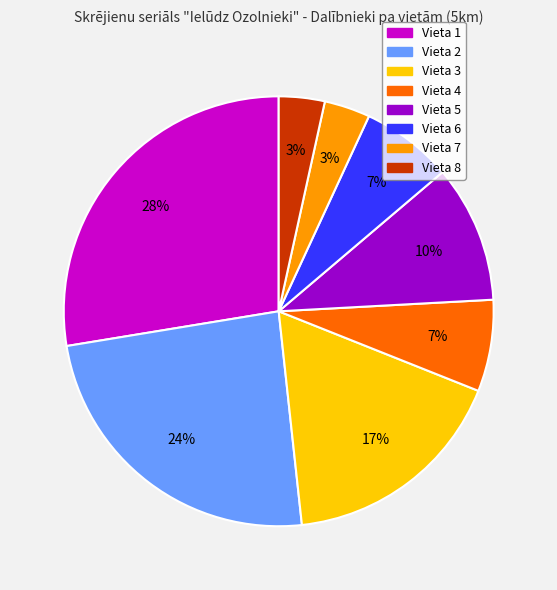

Does any single category account for the majority?

No